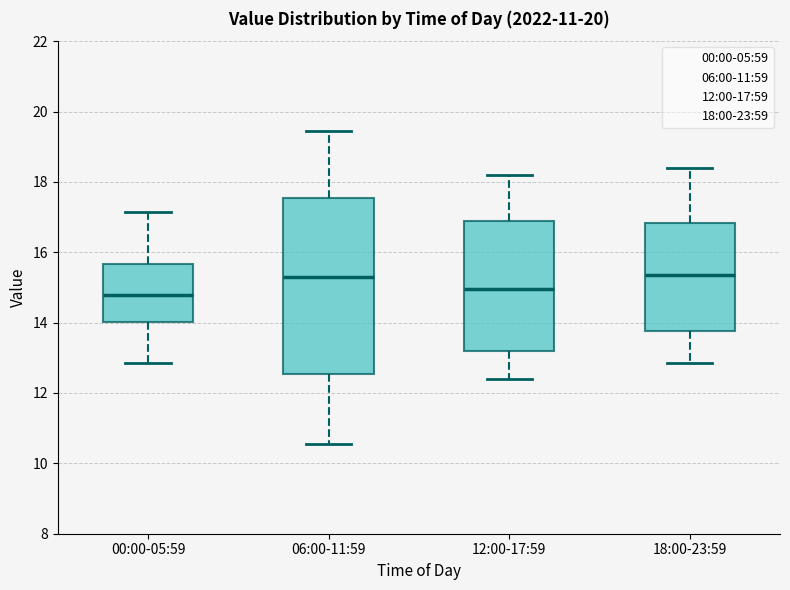

Where is the lower edge of the box for 06:00-11:59 on the y-axis? The values are not printed on the chart, so give them approximately, as read against the axis.

12.6